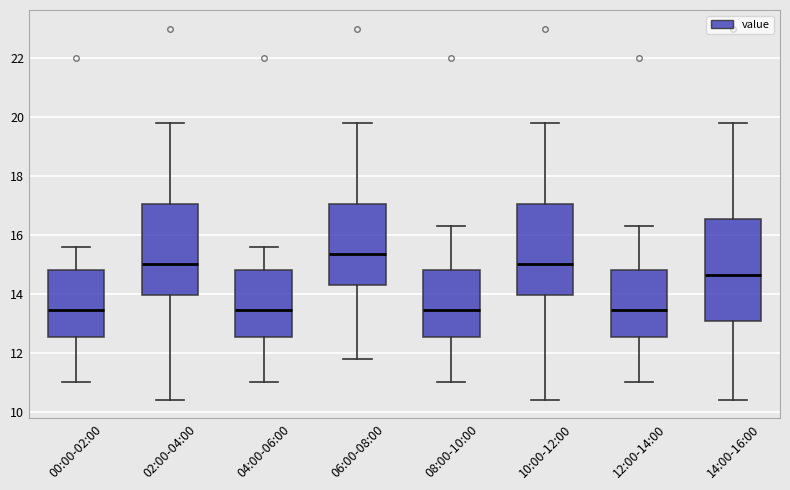

Comparing the boxes themselves (not the whiskers), which one is the tallest?

14:00-16:00